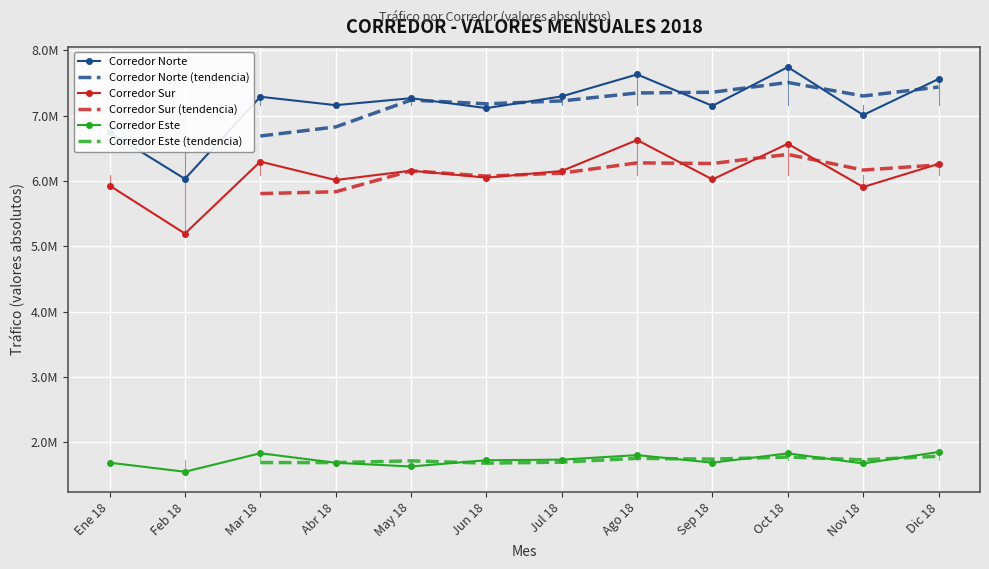

At Oct 18, list the series in order from largest to smallest.

Corredor Norte, Corredor Sur, Corredor Este